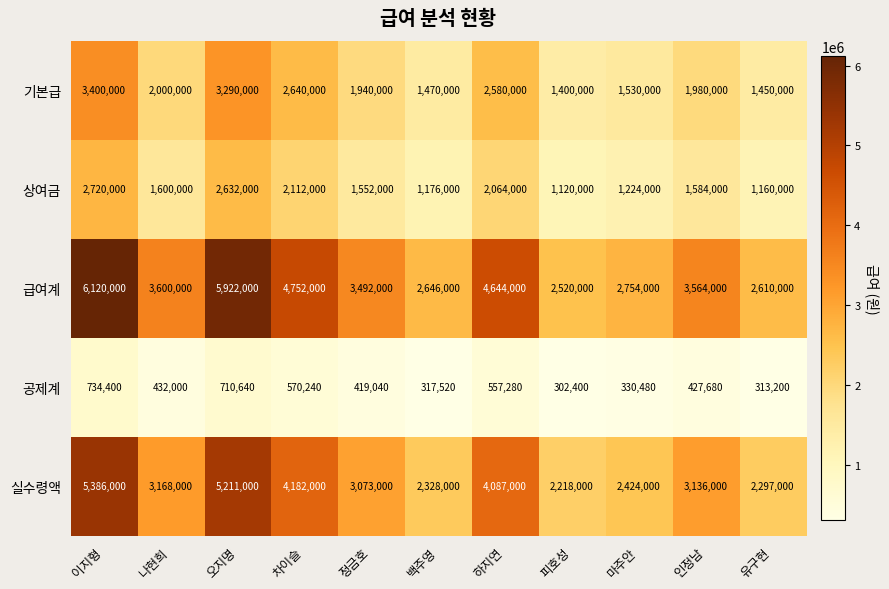

Which series has the largest total across all categories?

급여계